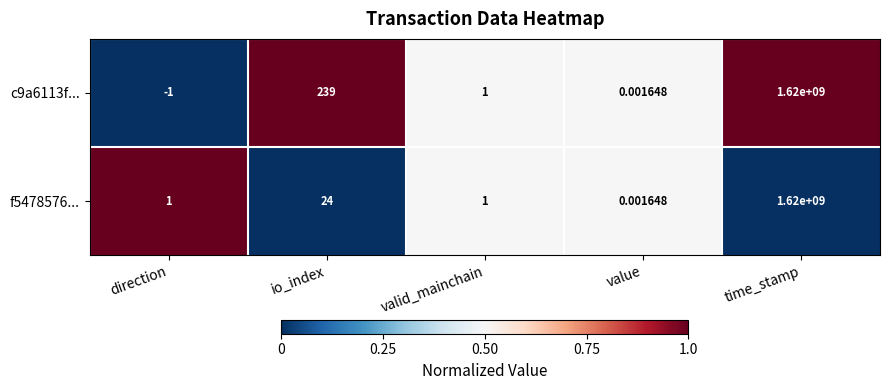

What is the difference between the highest and lowest values at io_index?

215.0